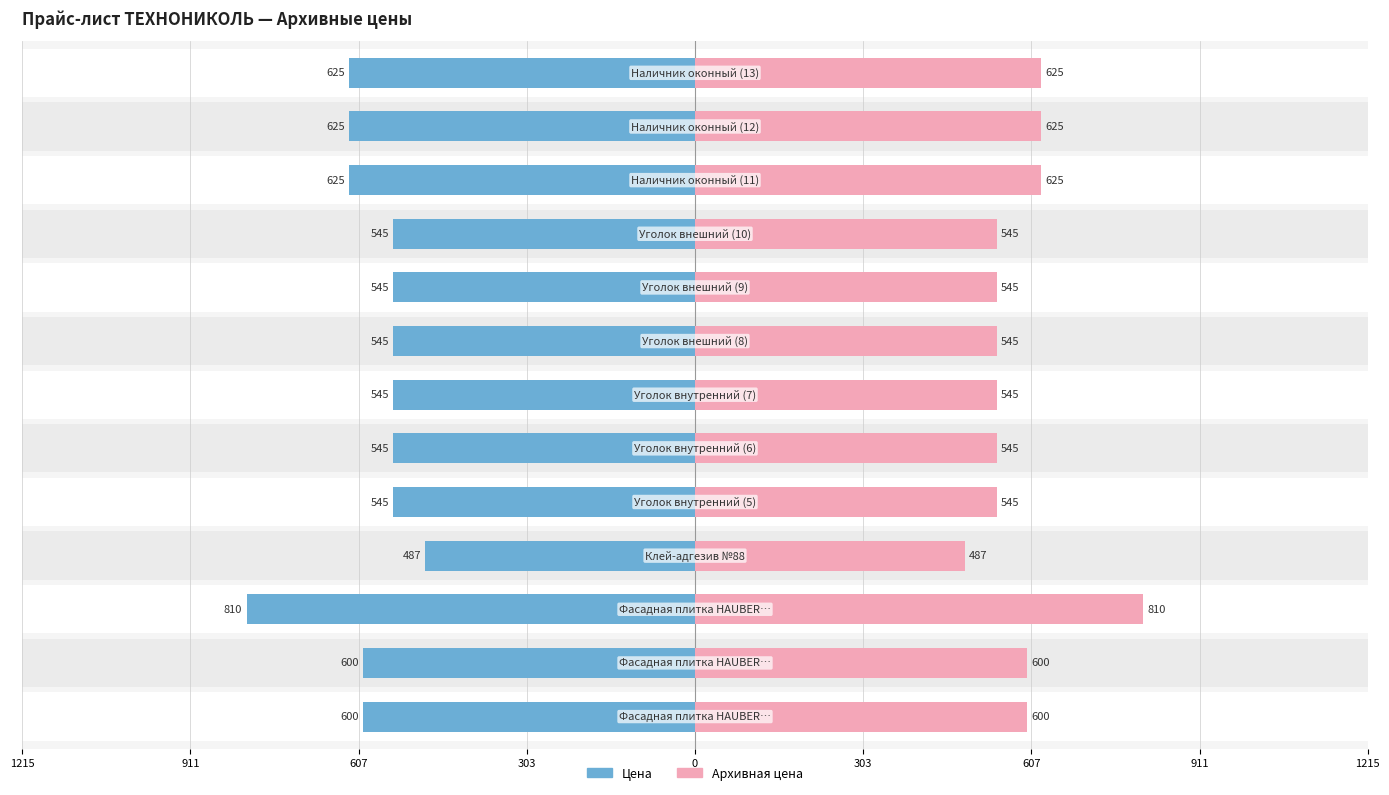

What is the average value of the Архивная цена series?

588